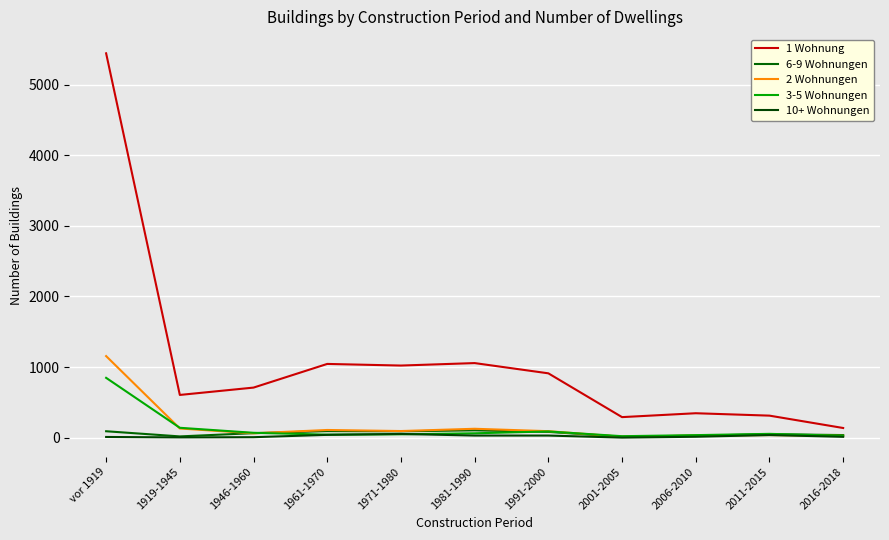

What is the average value of the 10+ Wohnungen series?

23